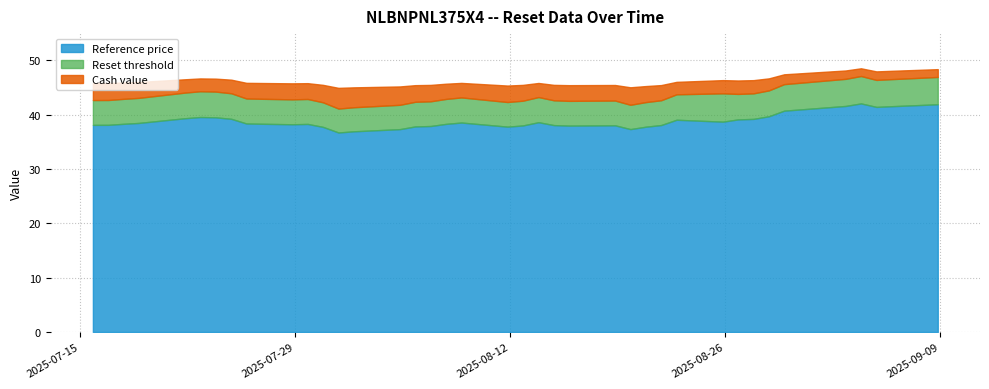

Which series changed the most between 26 and 36?

Reset threshold